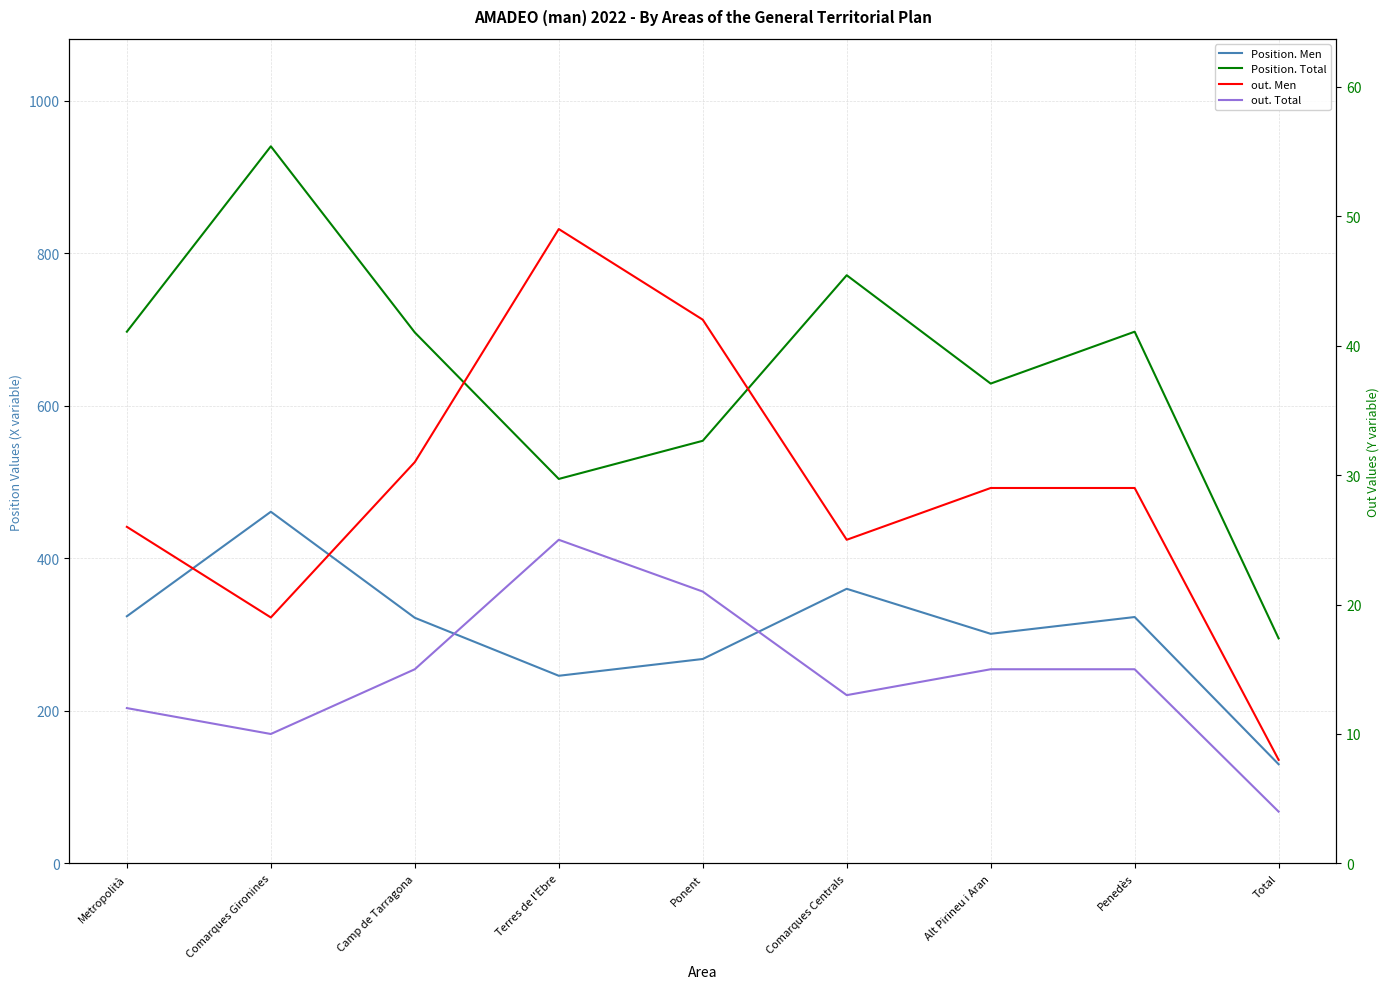

Reading left to right, extract all data points from this chart.

Position. Men: Metropolità=324	Comarques Gironines=461	Camp de Tarragona=322	Terres de l'Ebre=246	Ponent=268	Comarques Centrals=360	Alt Pirineu i Aran=301	Penedès=323	Total=130
Position. Total: Metropolità=697	Comarques Gironines=940	Camp de Tarragona=696	Terres de l'Ebre=504	Ponent=554	Comarques Centrals=771	Alt Pirineu i Aran=629	Penedès=697	Total=295
out. Men: Metropolità=26	Comarques Gironines=19	Camp de Tarragona=31	Terres de l'Ebre=49	Ponent=42	Comarques Centrals=25	Alt Pirineu i Aran=29	Penedès=29	Total=8
out. Total: Metropolità=12	Comarques Gironines=10	Camp de Tarragona=15	Terres de l'Ebre=25	Ponent=21	Comarques Centrals=13	Alt Pirineu i Aran=15	Penedès=15	Total=4